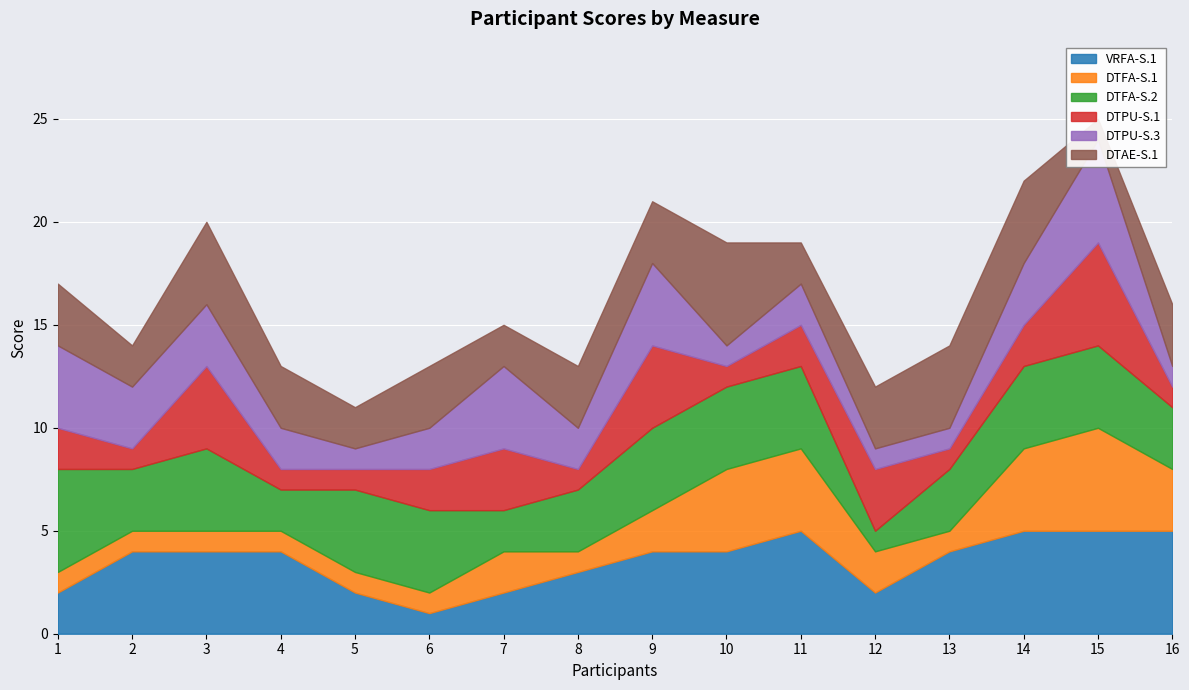

Is it true that DTPU-S.3 equals 3 at 14?

True